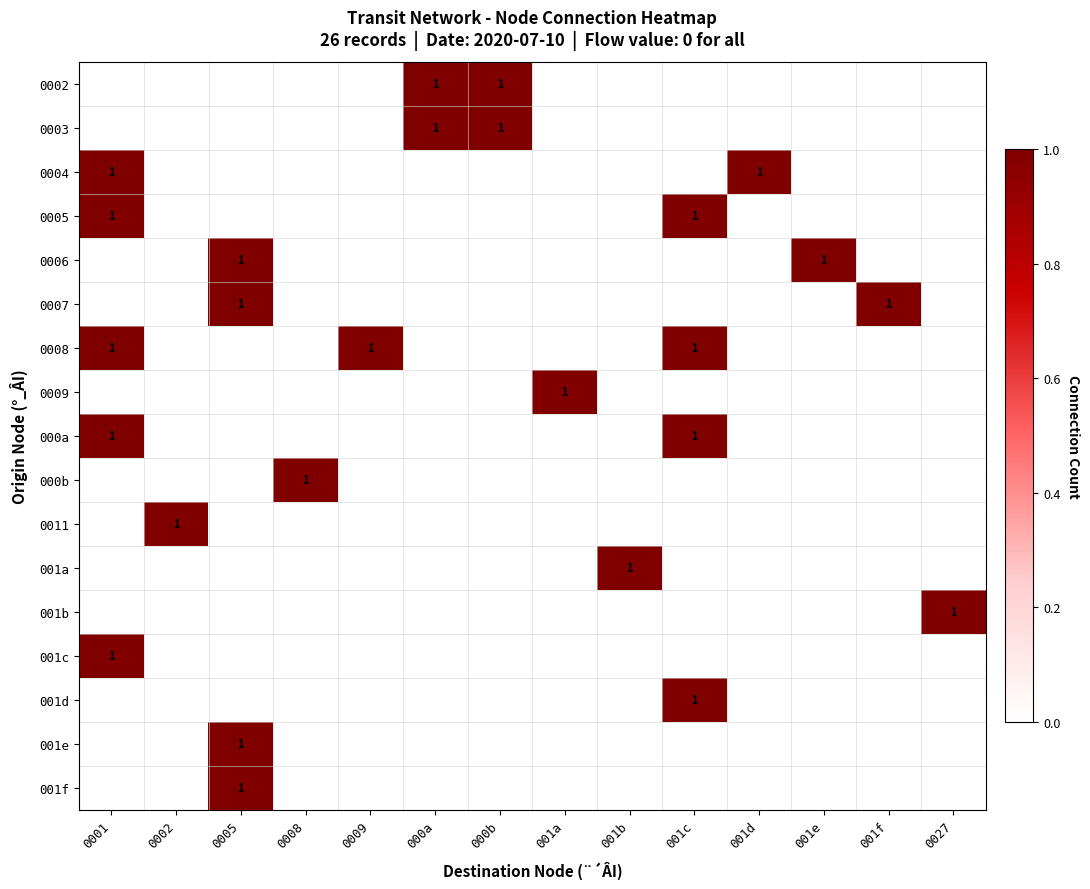

True or false: 001f has a value of 1 at 001a.

False